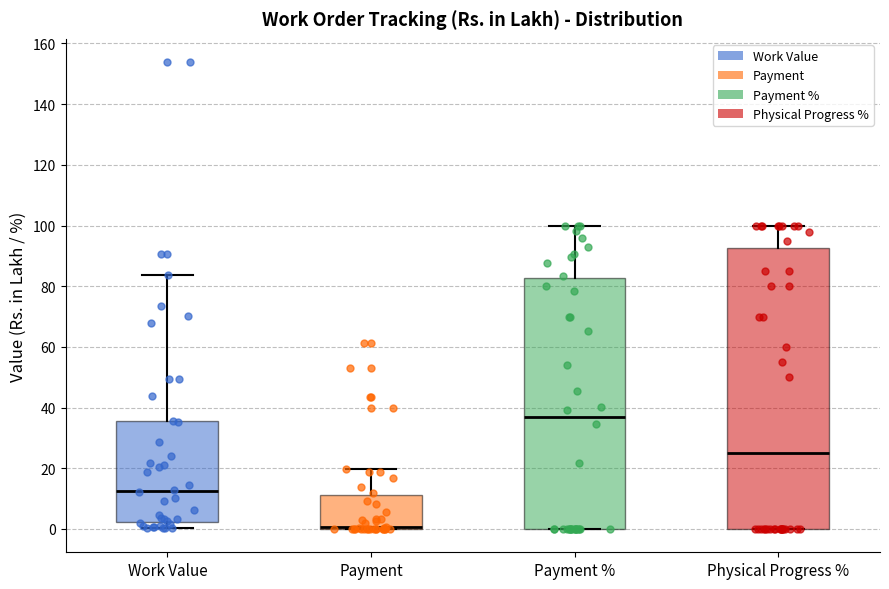

Reading left to right, transcribe this box plot: for each box, give where its median line is, the range the box spans, and where its two whiskers end, as read against the y-axis. The values are not printed on the chart, so give them approximately, as read against the axis.

Work Value: median 12, box 2 to 36, whiskers 0 to 84
Payment: median 0 (drawn on the box's lower edge), box 0 to 12, whiskers 0 to 20
Payment %: median 36, box 0 to 82, whiskers 0 to 100
Physical Progress %: median 26, box 0 to 92, whiskers 0 to 100